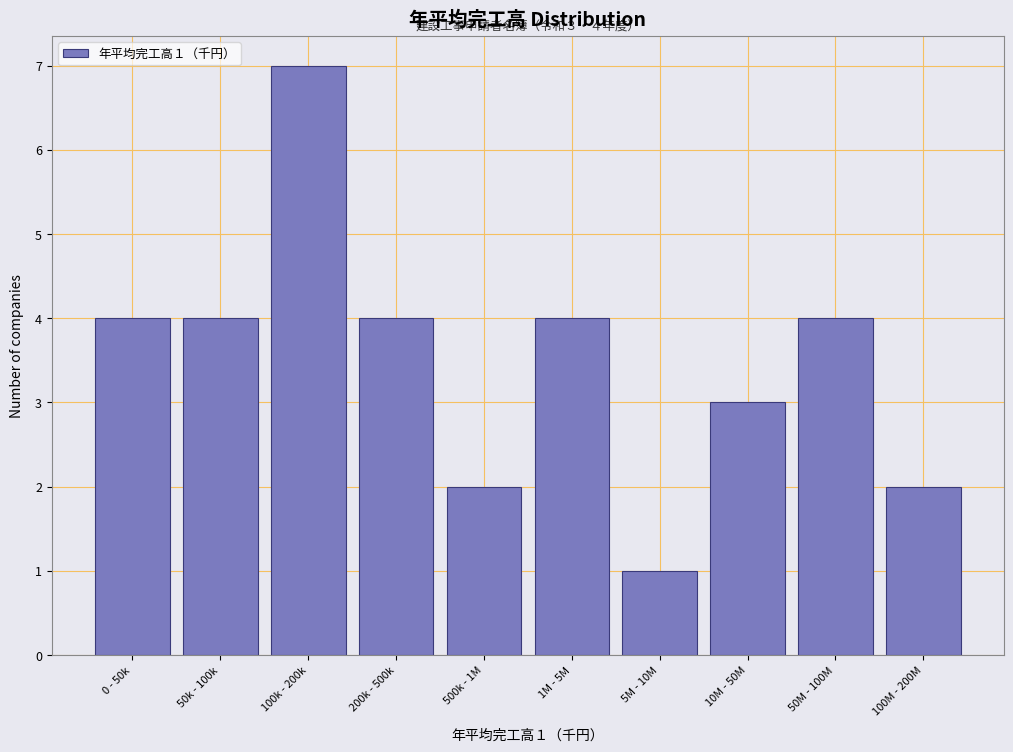

Reading right to left, list all the values displayed in this chart.

100M - 200M=2	50M - 100M=4	10M - 50M=3	5M - 10M=1	1M - 5M=4	500k - 1M=2	200k - 500k=4	100k - 200k=7	50k - 100k=4	0 - 50k=4